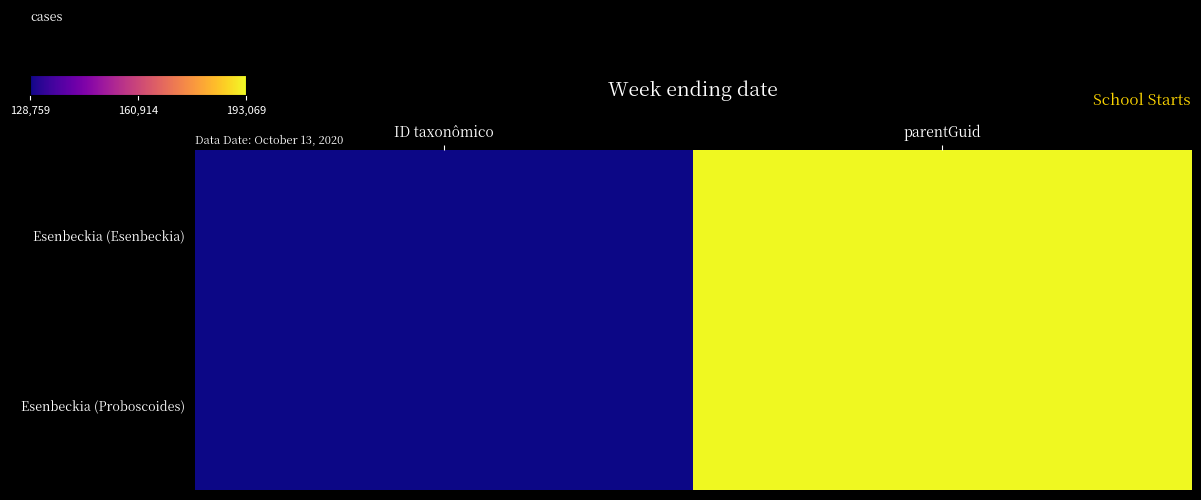

Which series changed the most between ID taxonômico and parentGuid?

Esenbeckia (Esenbeckia)